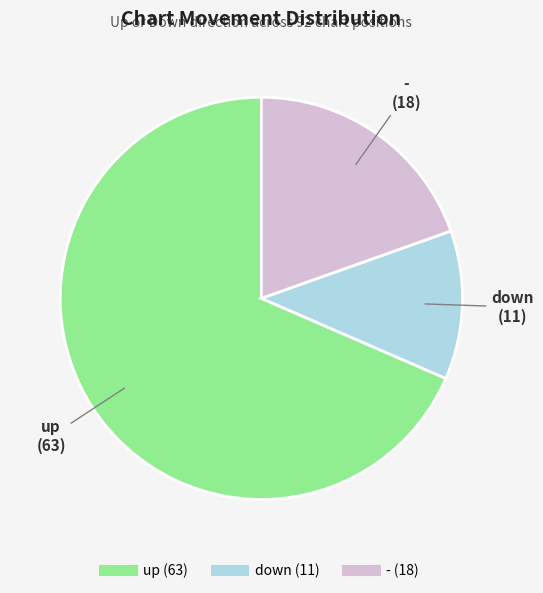

Which category has the smallest portion of the pie?

down